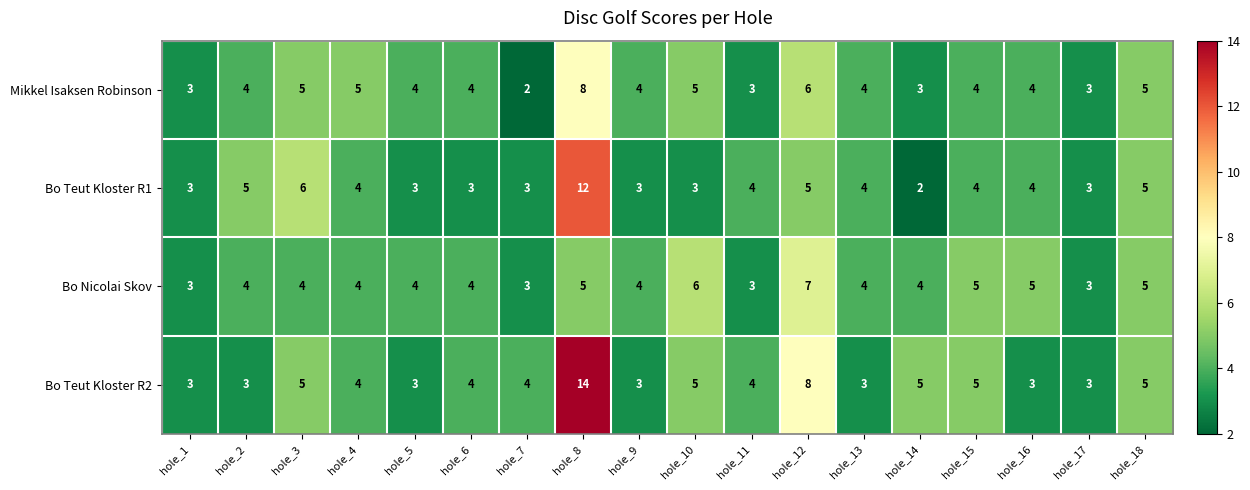

What is the greatest value displayed?

14